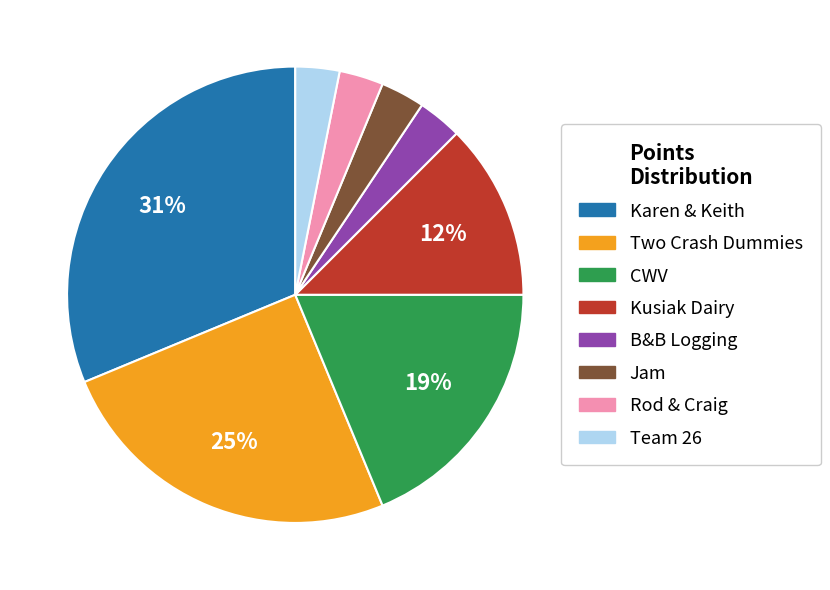

Between Kusiak Dairy and B&B Logging, which is larger?

Kusiak Dairy